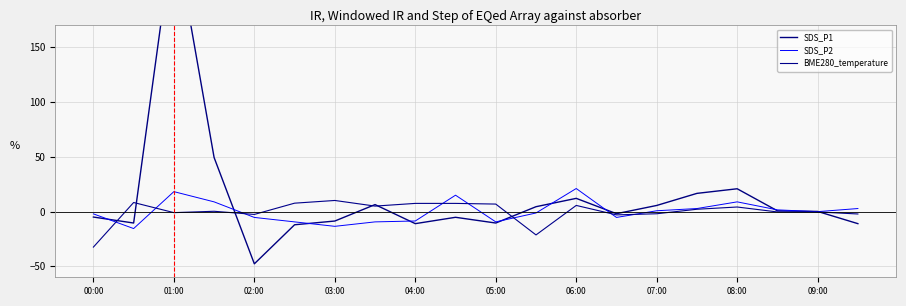

Which category has the highest value in the BME280_temperature series?

03:00